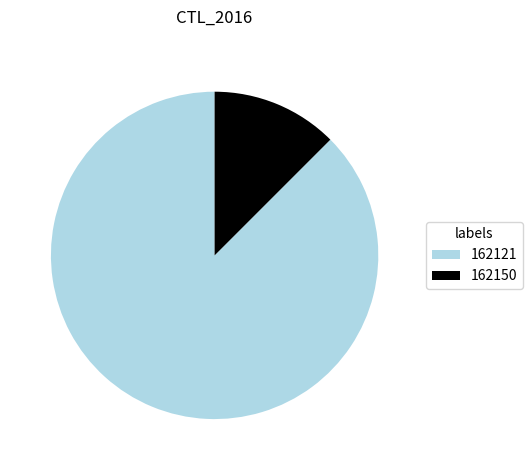

Which category accounts for the majority?

162121